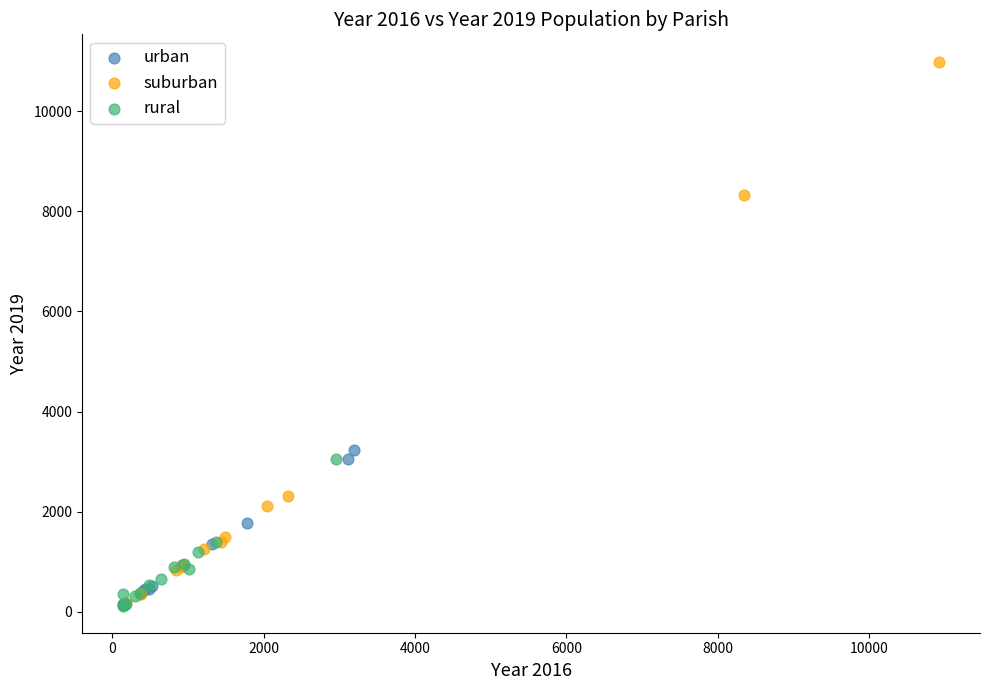

Which series reaches the maximum Y coordinate?

suburban